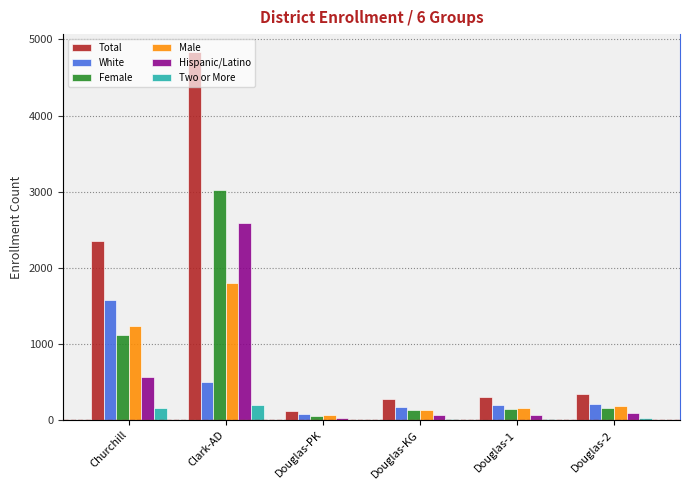

Is it true that Hispanic/Latino equals 30 at Douglas-PK?

True